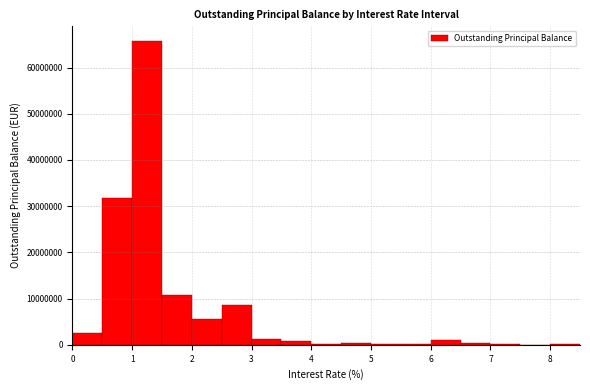

What is the height of the bar covering 1.5 to 2.0 on the x-axis? The values are not printed on the chart, so give them approximately, as read against the axis.

11000000